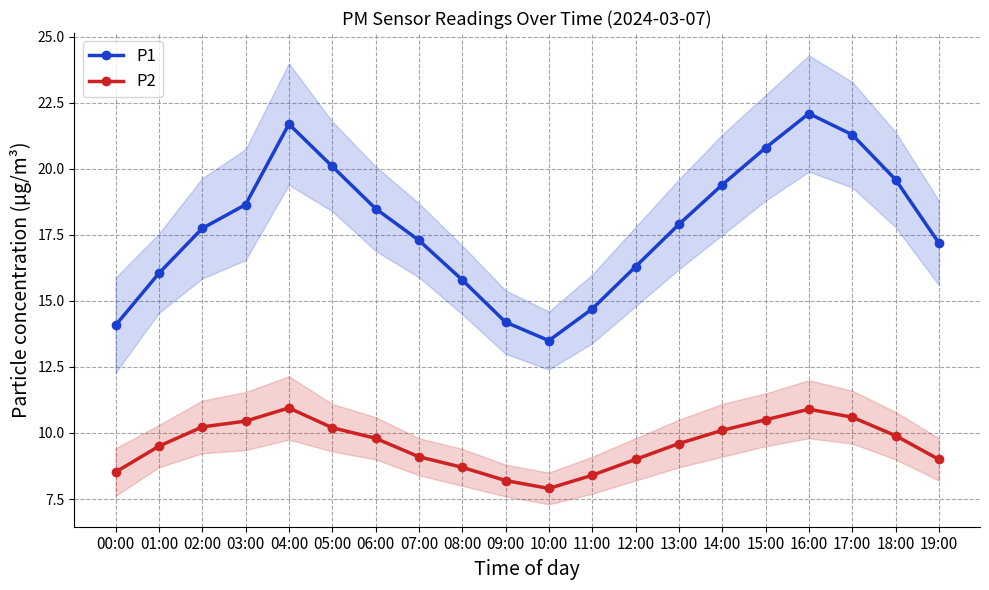

At which category is the sum across all series the highest?

16:00